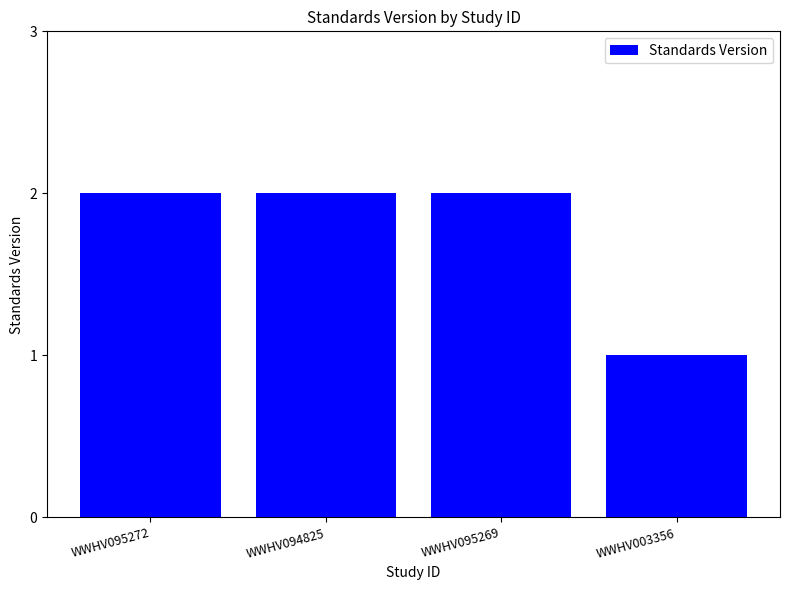

What is the ratio of the value at WWHV095269 to the value at WWHV095272?

1.0